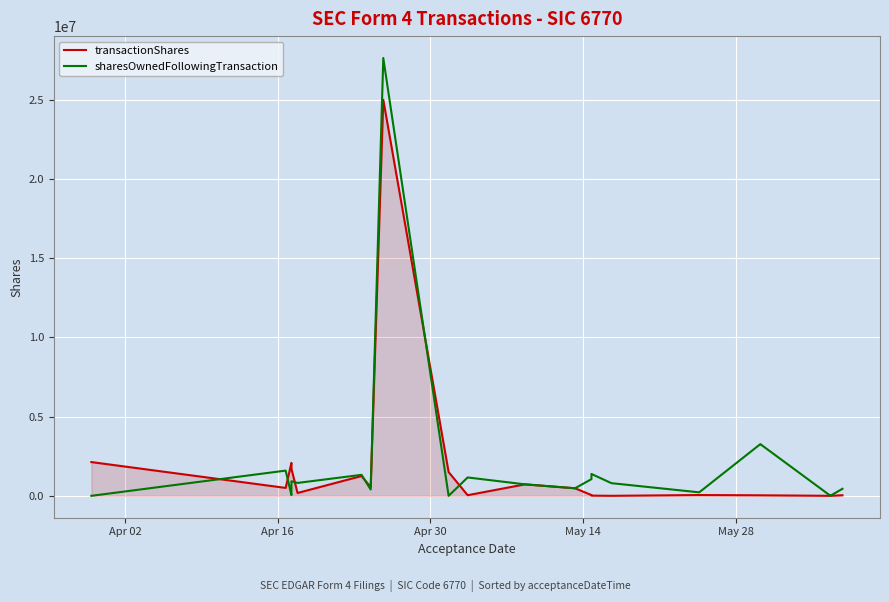

What is the maximum value for transactionShares?

25000000